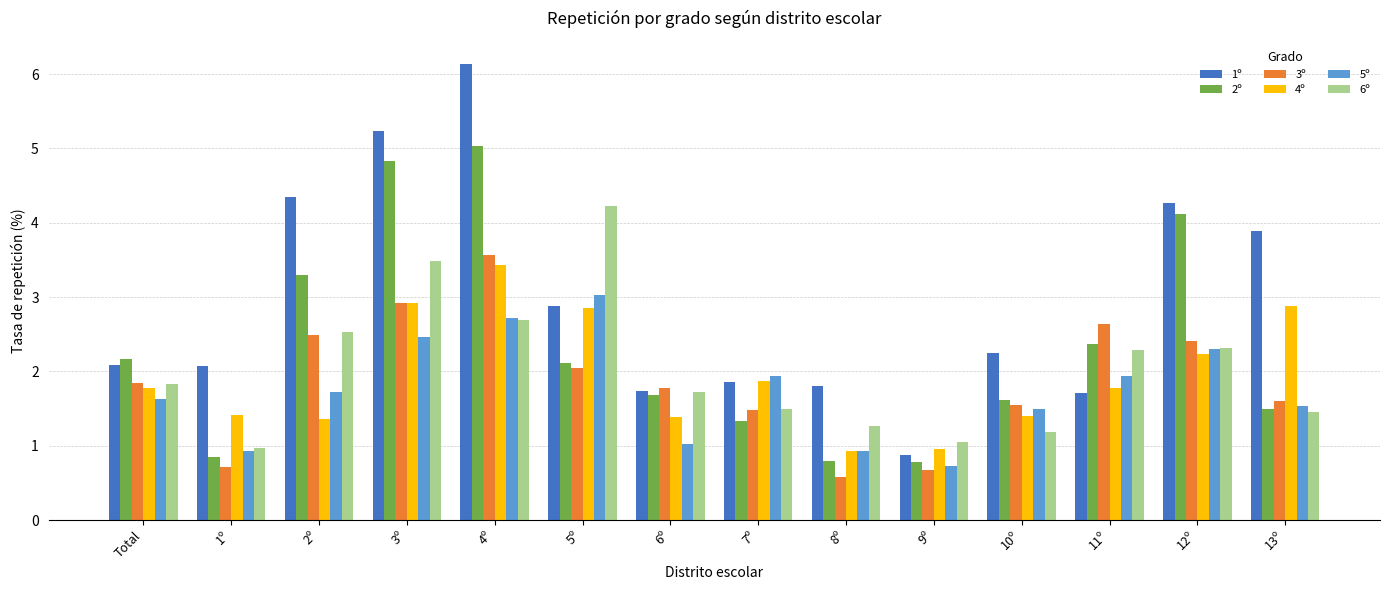

What is the label of the 5th bar from the right?

9º